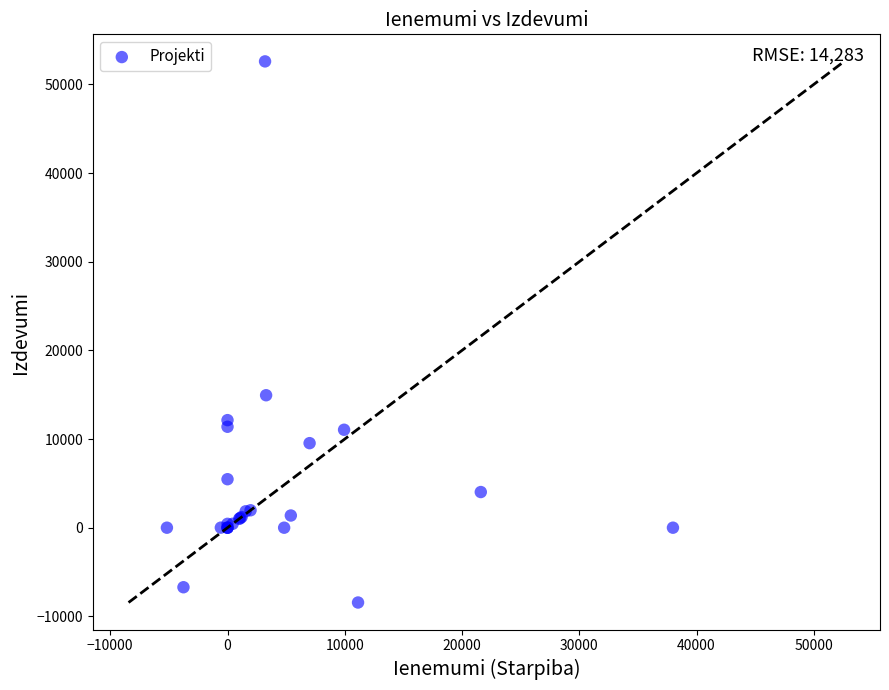

What Y value in the scatter plot is closest to 22077?

14939